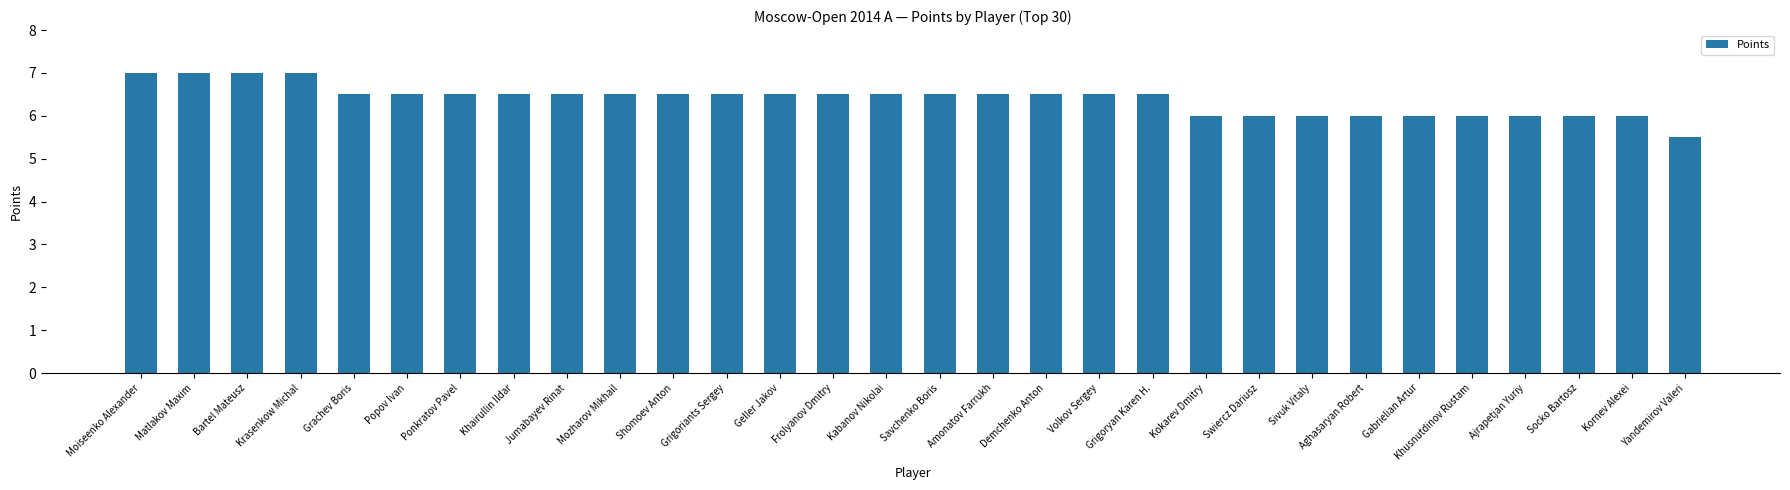

True or false: the data shows 6.5 at Kabanov Nikolai.

True